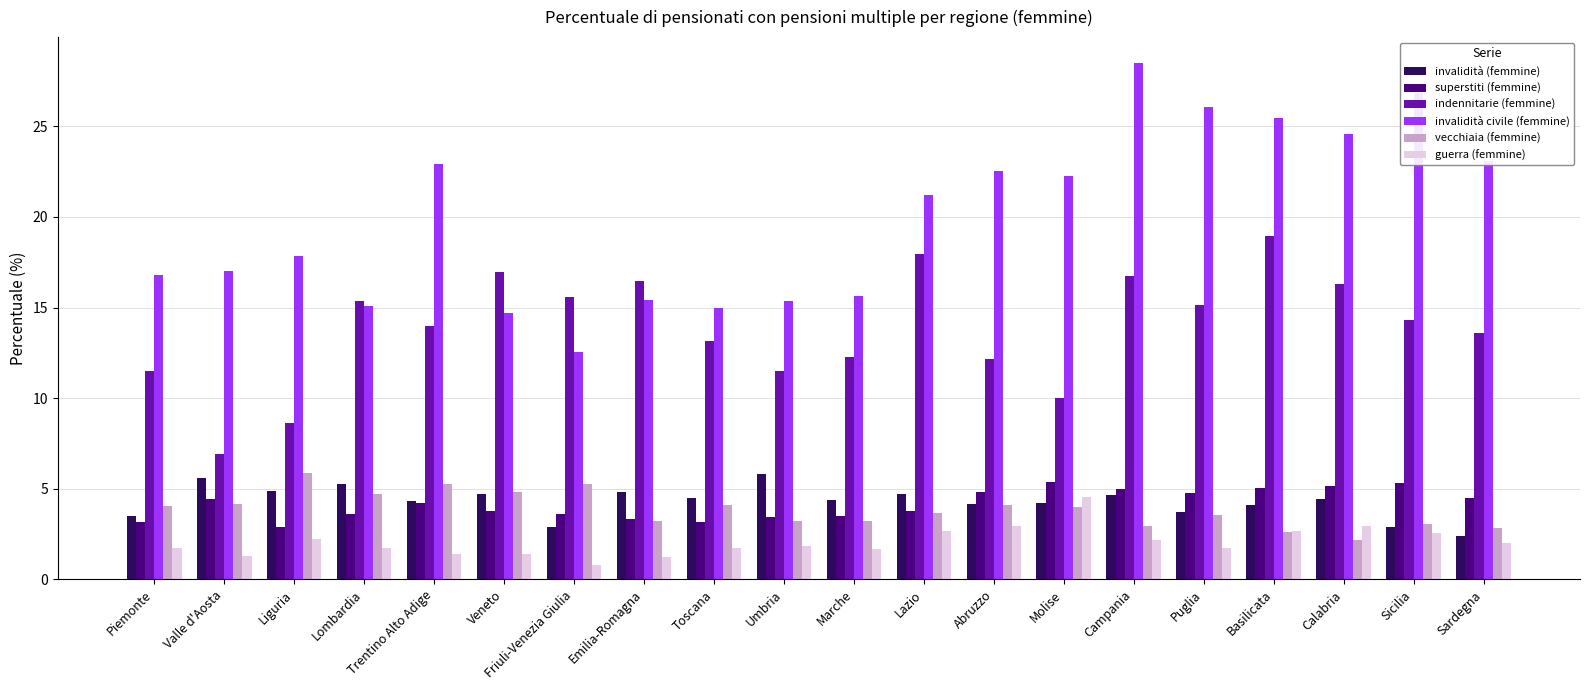

What is the total value across all series at Lazio?

54.1